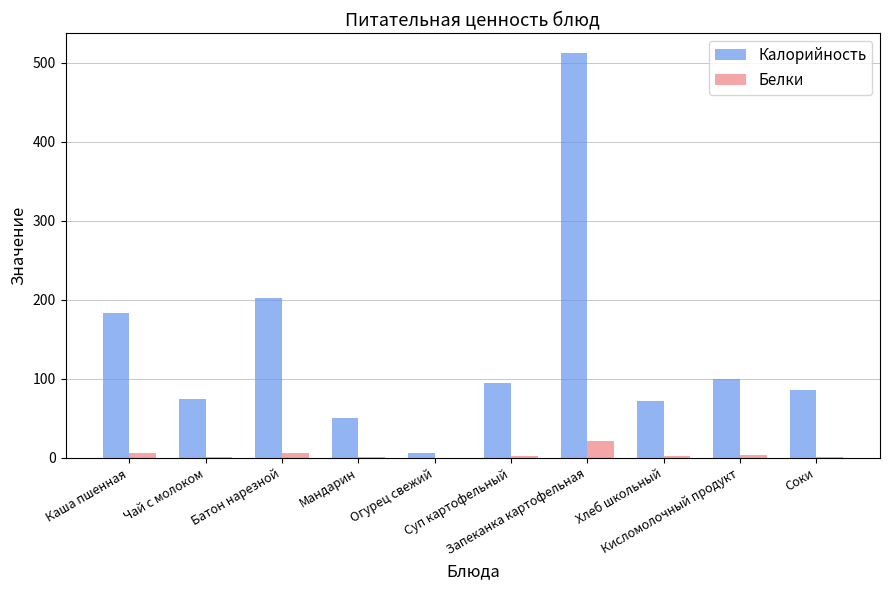

What is the greatest value displayed?

512